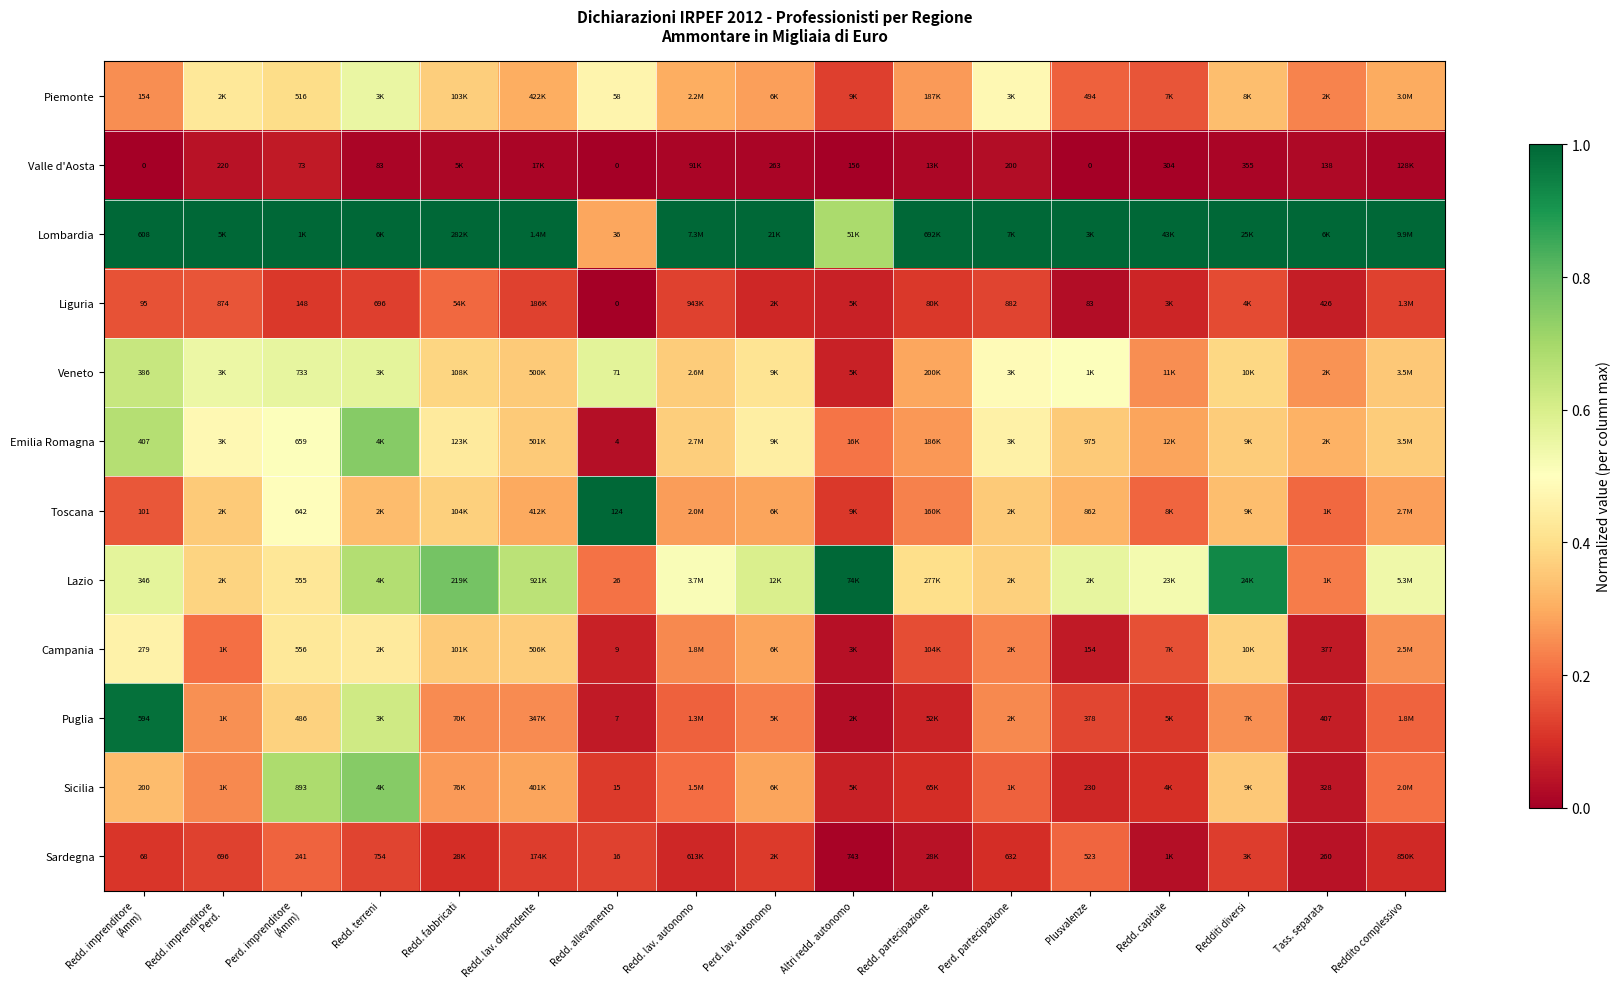

True or false: Veneto has a value of 0.1 at Altri redd. autonomo.

True